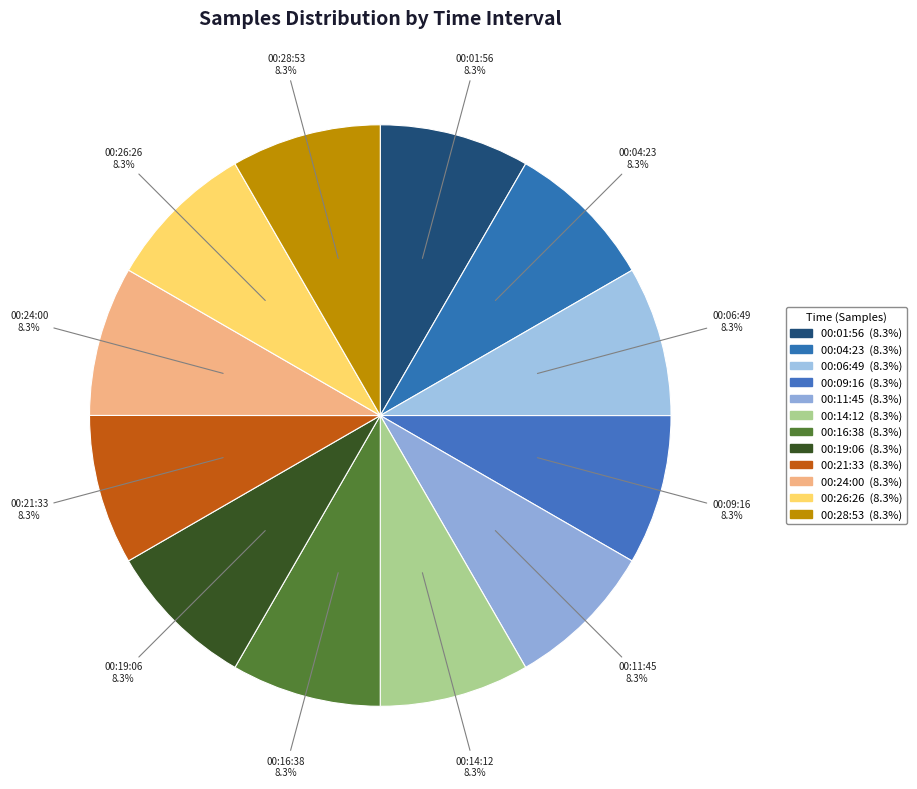

Approximately how many times larger is the value at 00:28:53 compared to 00:26:26?

1.0